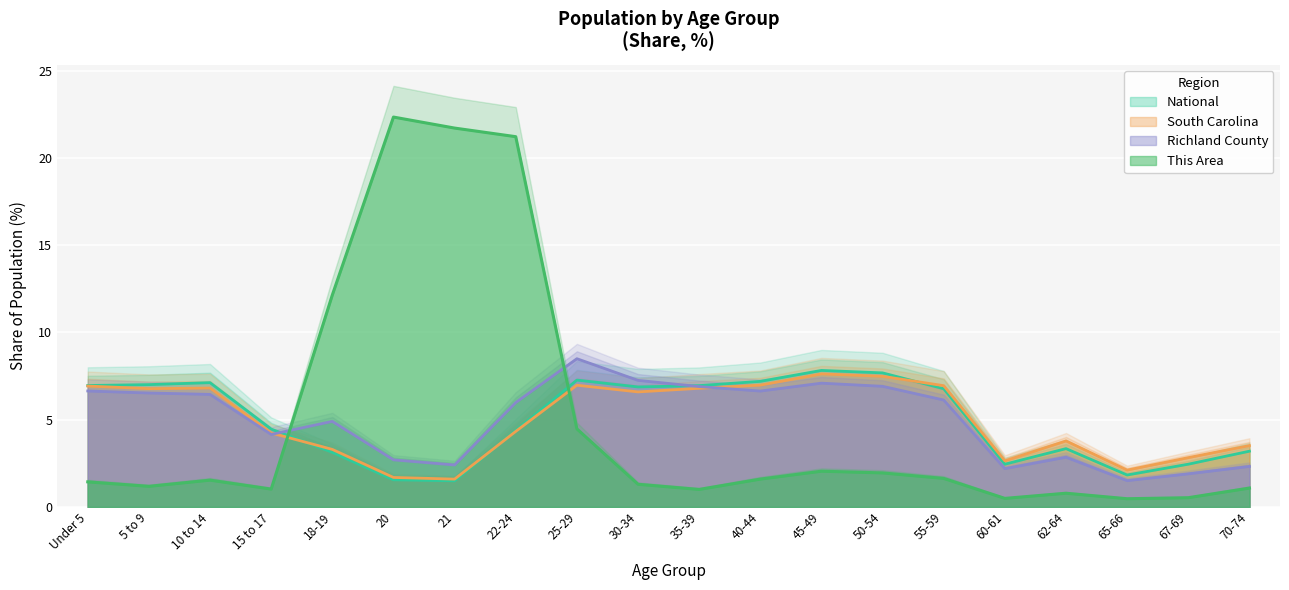

At which category does the chart reach its peak across all series?

20